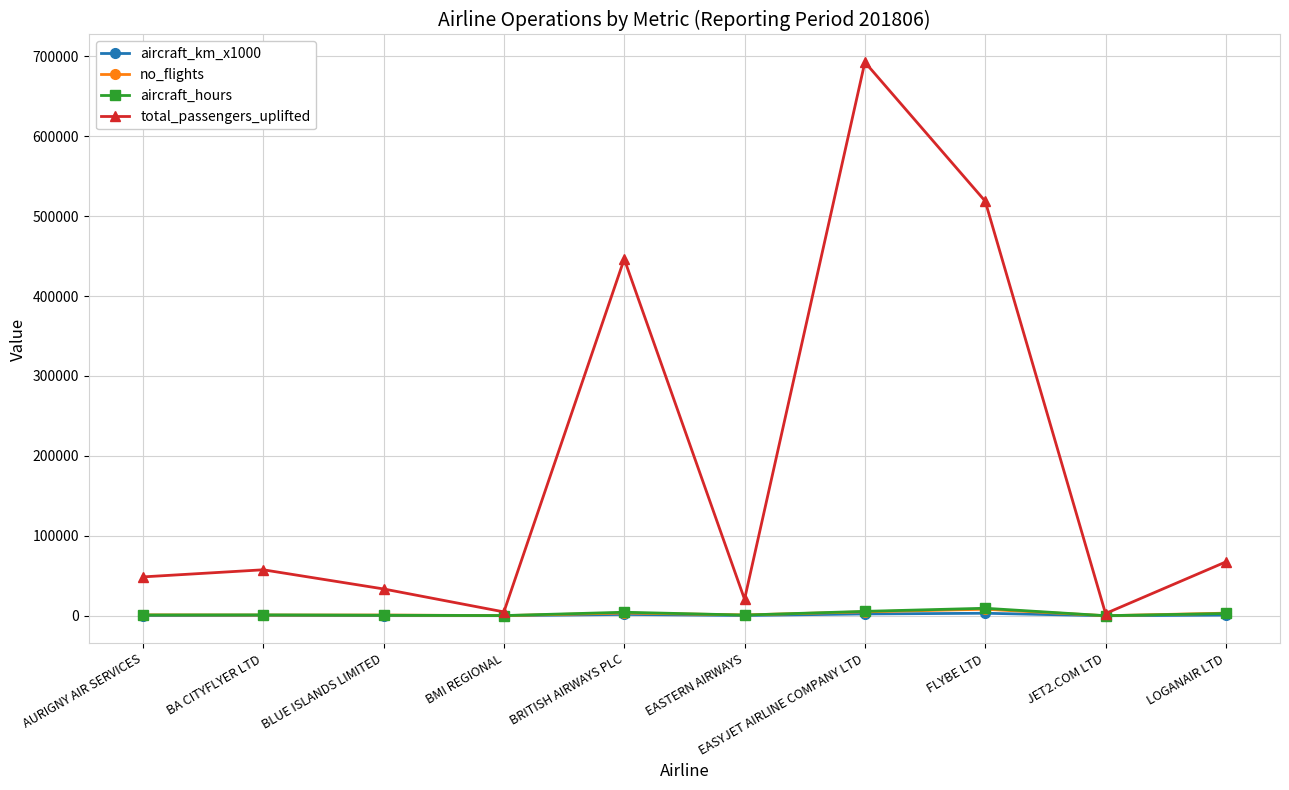

What is the difference between the second highest and minimum values in the aircraft_hours series?

5450.7